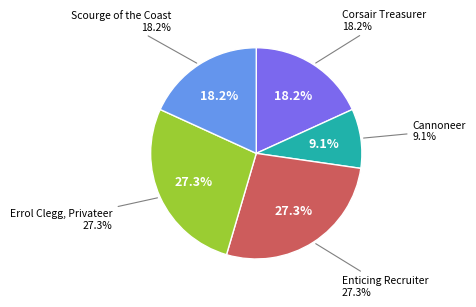

What is the ratio of the value at Scourge of the Coast to the value at Enticing Recruiter?

0.7